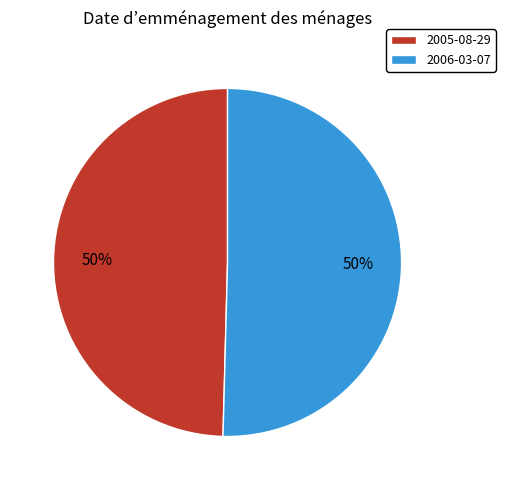

Do 2006-03-07 and 2005-08-29 together represent more than half of the pie?

Yes